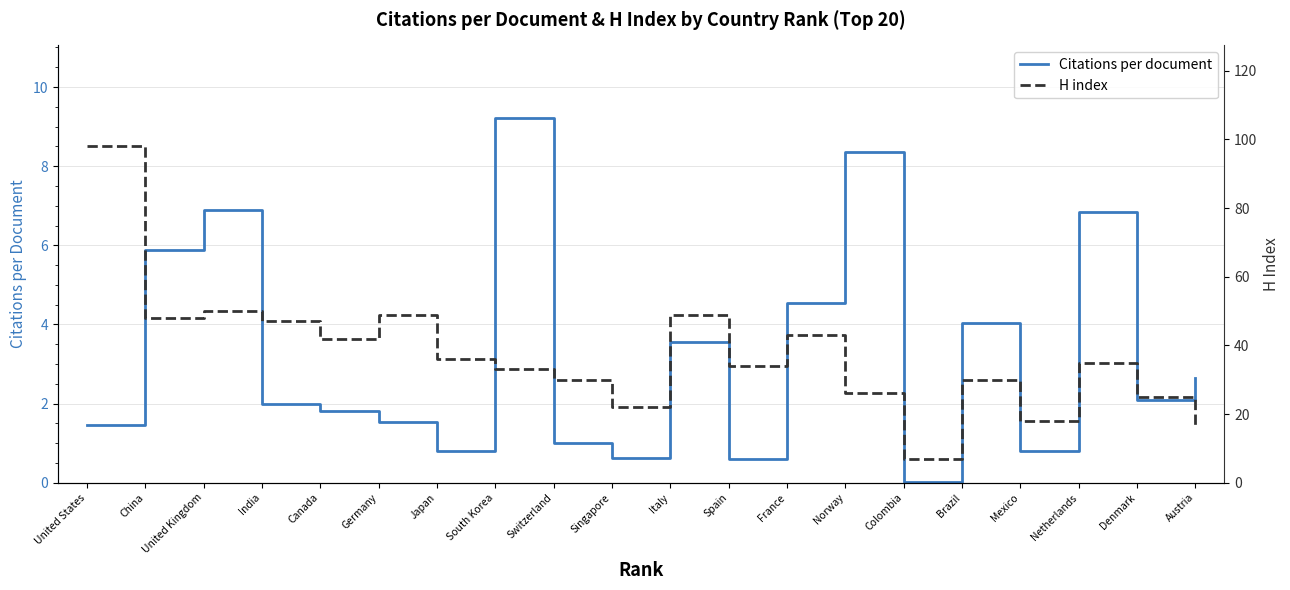

Rank the series by their average value, from highest to lowest.

H index, Citations per document